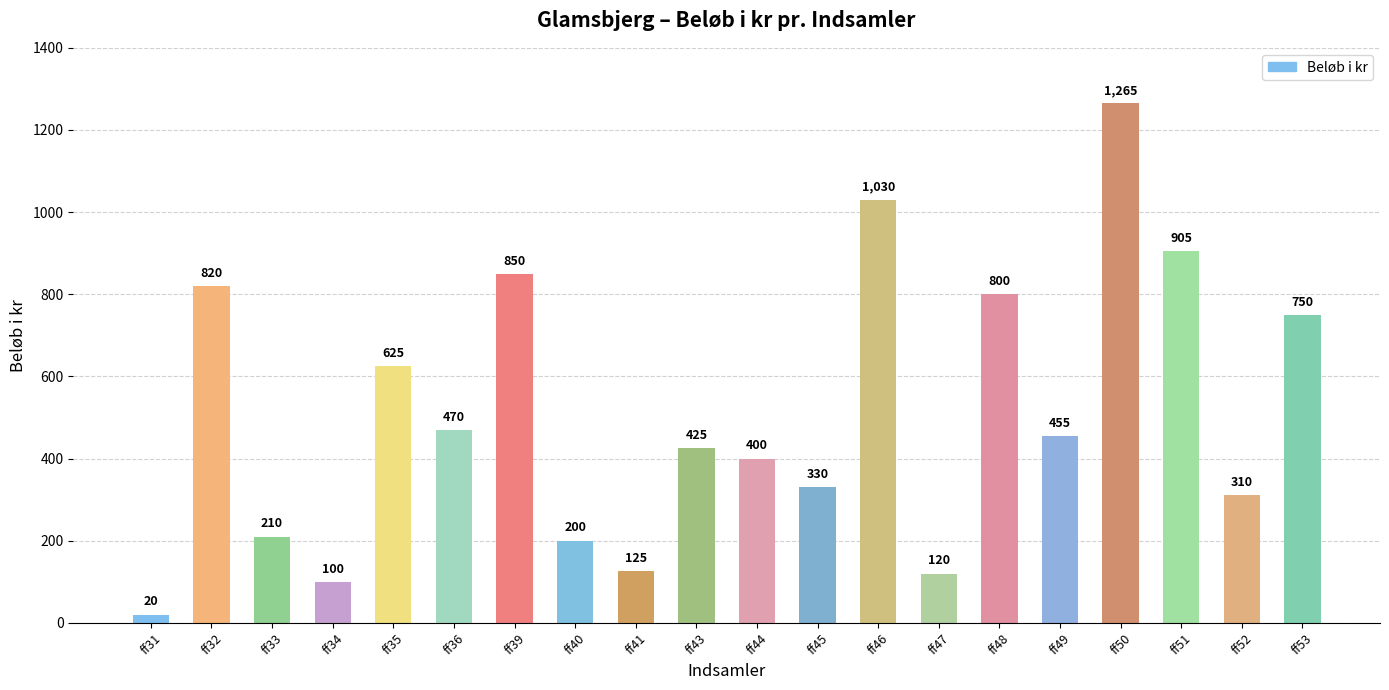

List the labels in order of value, largest first.

ff50, ff46, ff51, ff39, ff32, ff48, ff53, ff35, ff36, ff49, ff43, ff44, ff45, ff52, ff33, ff40, ff41, ff47, ff34, ff31